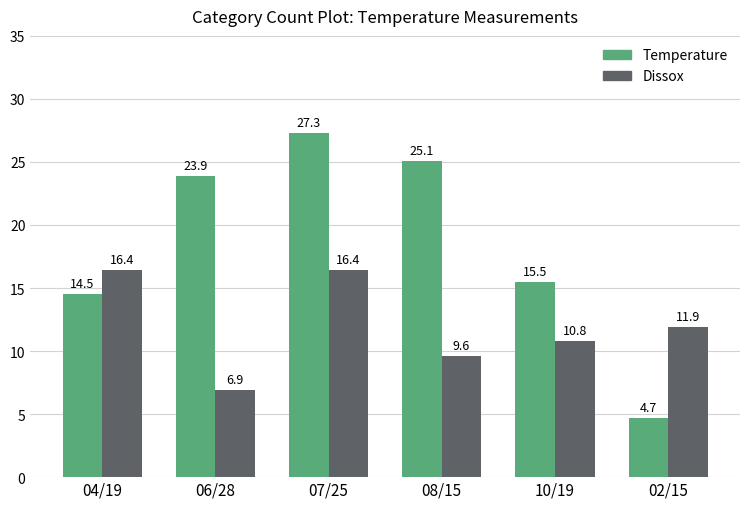

What is the difference between the maximum and minimum values in the Temperature series?

22.6